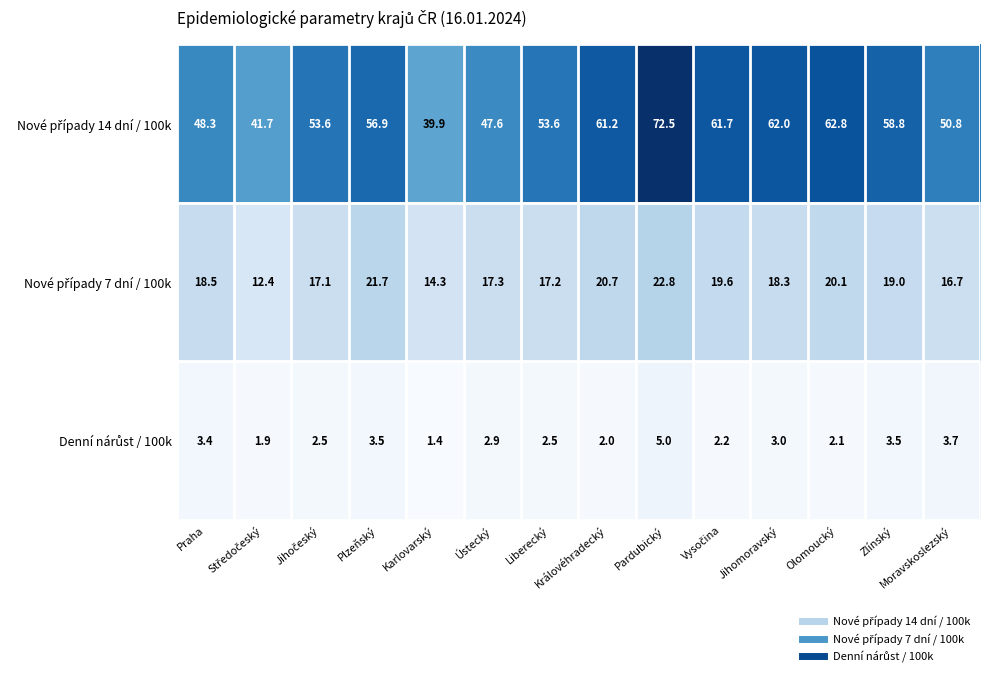

What is the spread (max minus min) of values at Karlovarský?

38.5